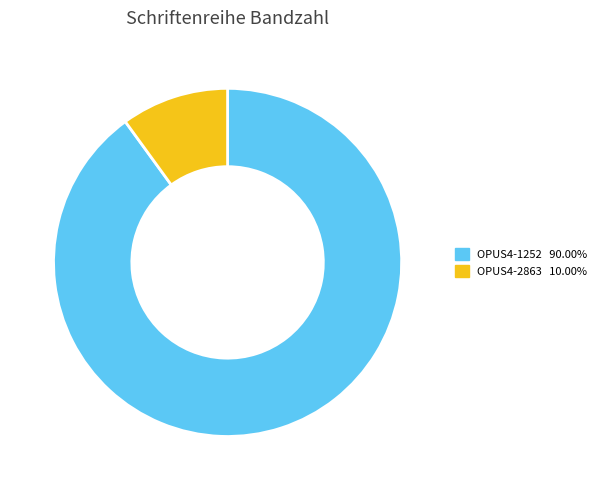

Which category has the smallest portion of the pie?

OPUS4-2863